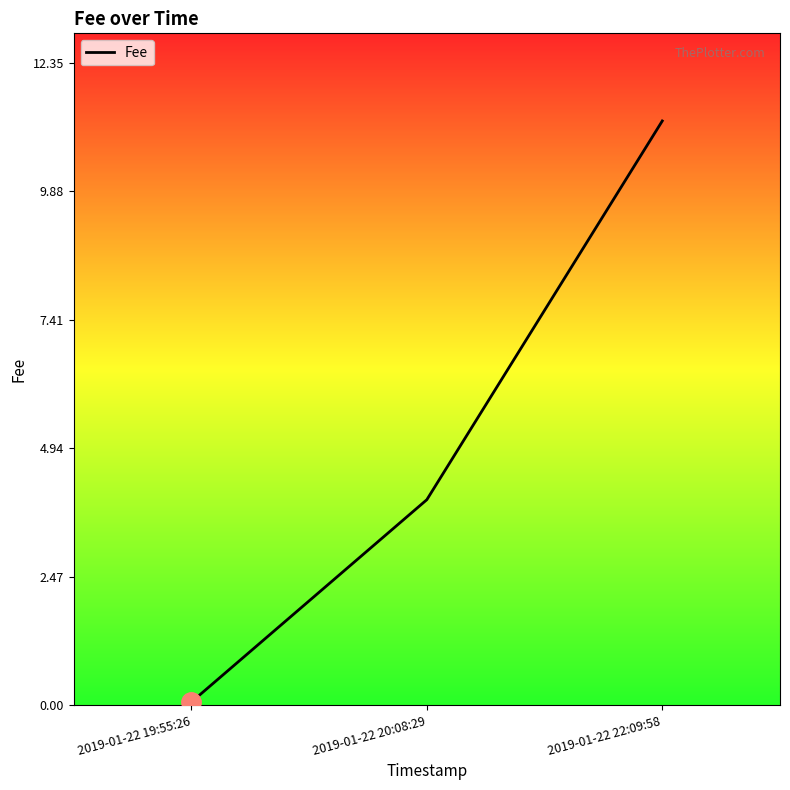

How many categories are shown in the chart?

3